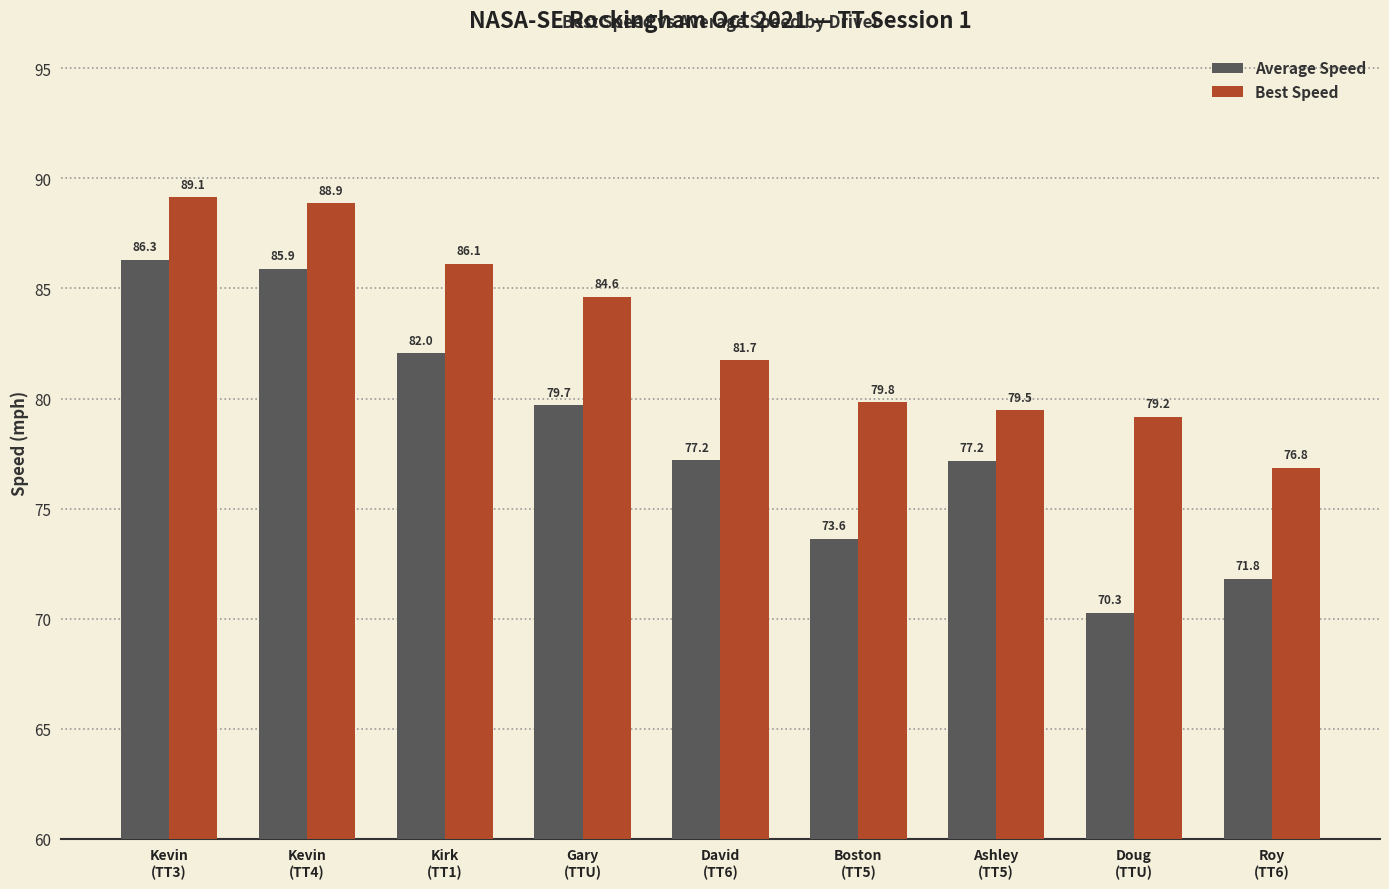

The value of Average Speed at Boston
(TT5) is 73.6. True or false?

True